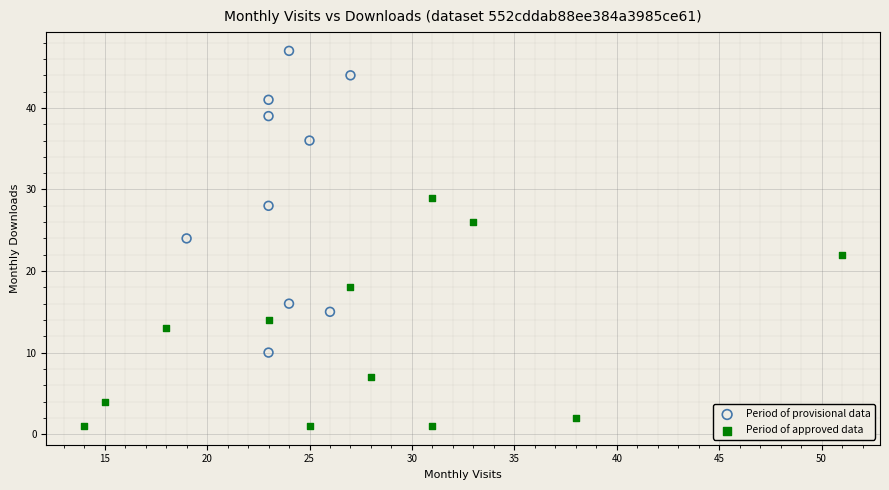

Which series reaches the minimum Y coordinate?

Period of approved data